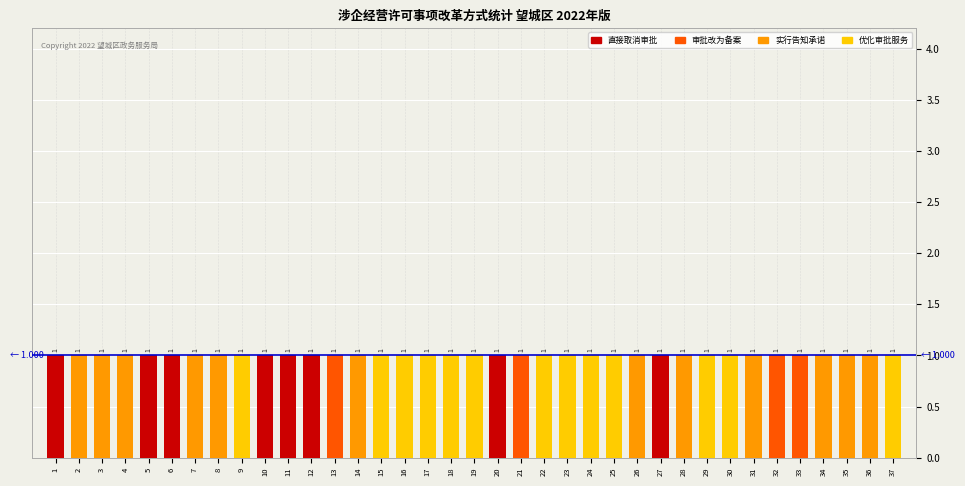

Are the bars grouped side by side (vs. stacked)?

No